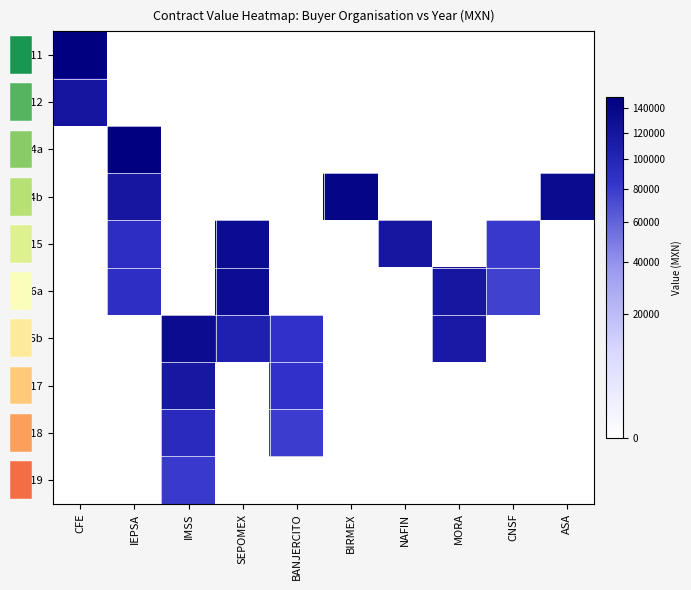

At which category is the sum across all series the highest?

IEPSA